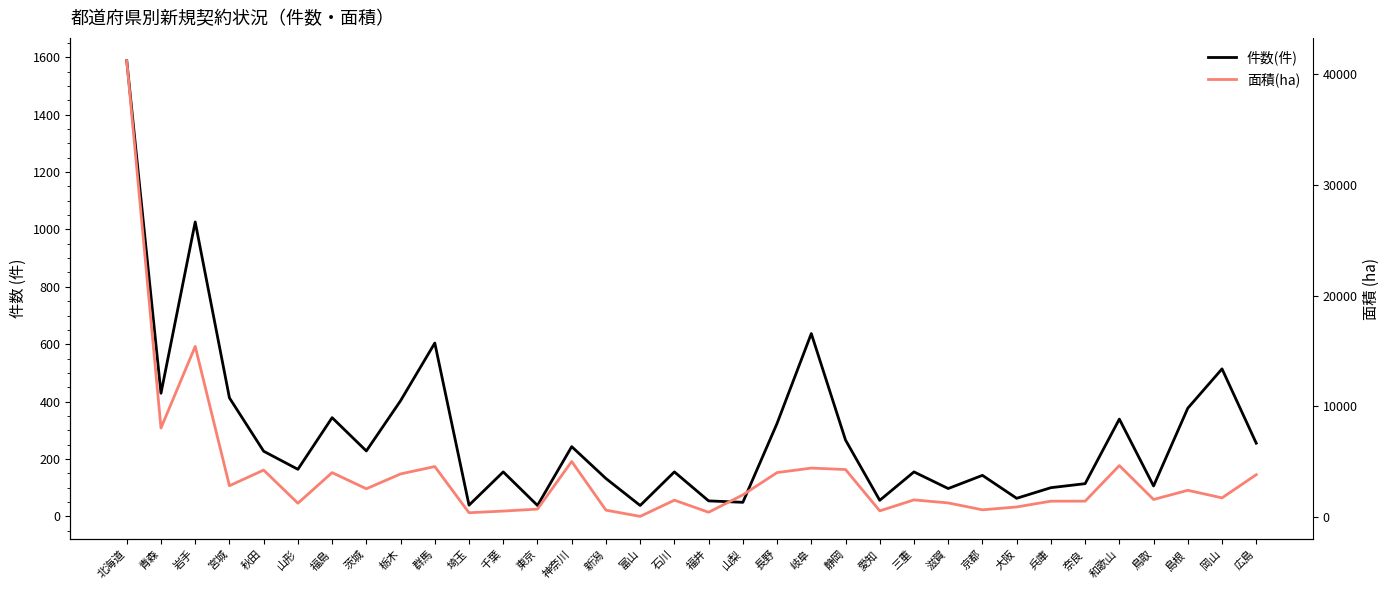

What position from the left is 秋田?

5